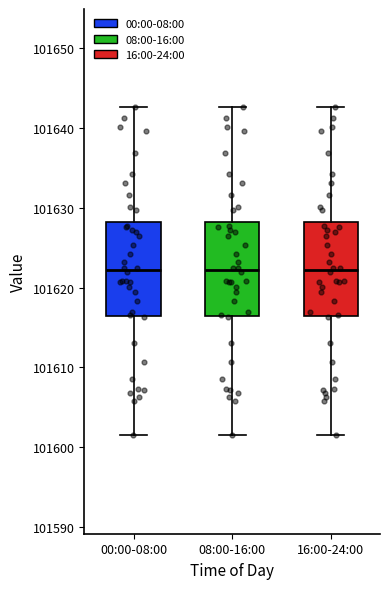

Reading left to right, transcribe this box plot: for each box, give where its median line is, the range the box spans, and where its two whiskers end, as read against the y-axis. The values are not printed on the chart, so give them approximately, as read against the axis.

00:00-08:00: median 101622, box 101616 to 101628, whiskers 101601 to 101643
08:00-16:00: median 101622, box 101616 to 101628, whiskers 101601 to 101643
16:00-24:00: median 101622, box 101616 to 101628, whiskers 101601 to 101643